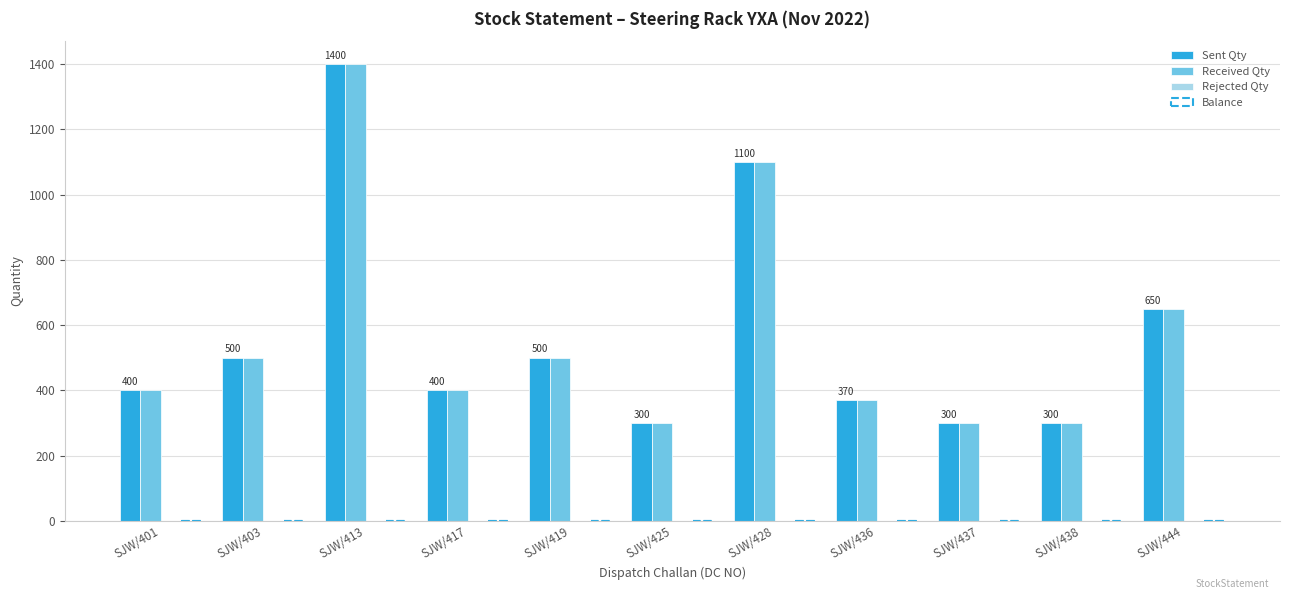

Are the bars grouped side by side (vs. stacked)?

Yes